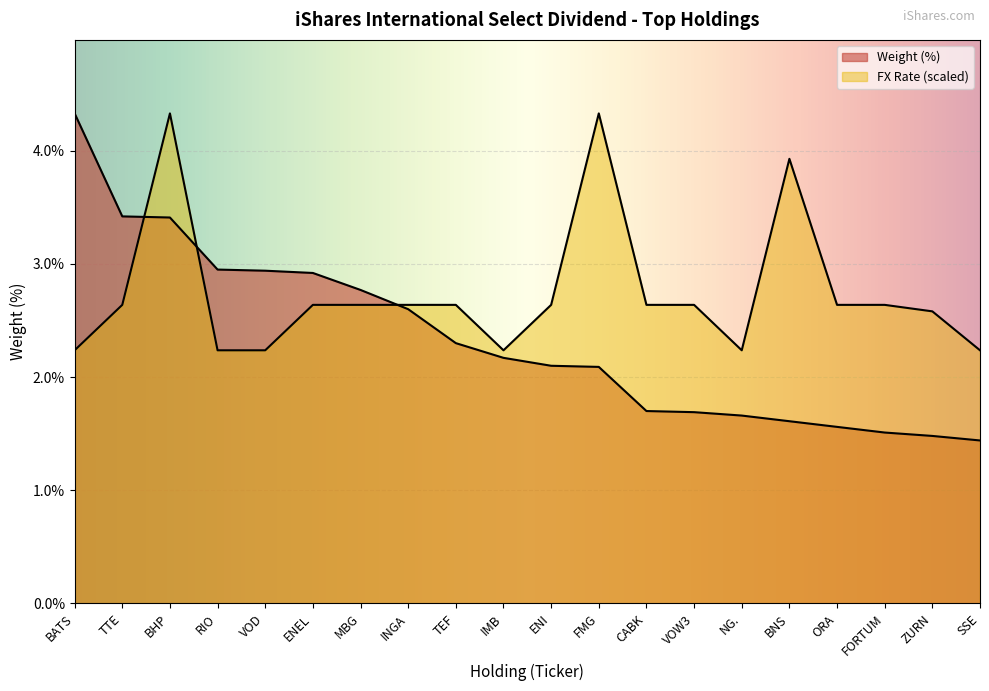

Is it true that Weight (%) equals 3.4 at BHP?

True